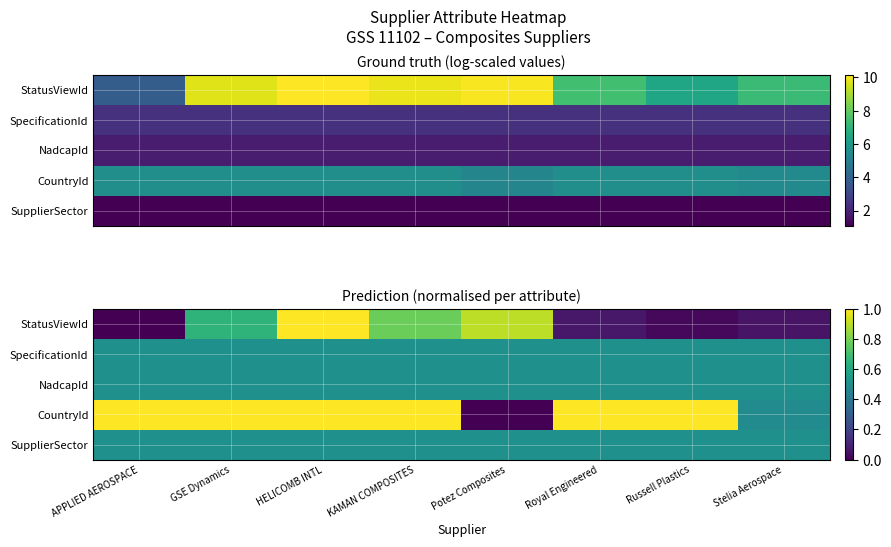

Rank the categories by SpecificationId value from highest to lowest.

APPLIED AEROSPACE, GSE Dynamics, HELICOMB INTL, KAMAN COMPOSITES, Potez Composites, Royal Engineered, Russell Plastics, Stelia Aerospace